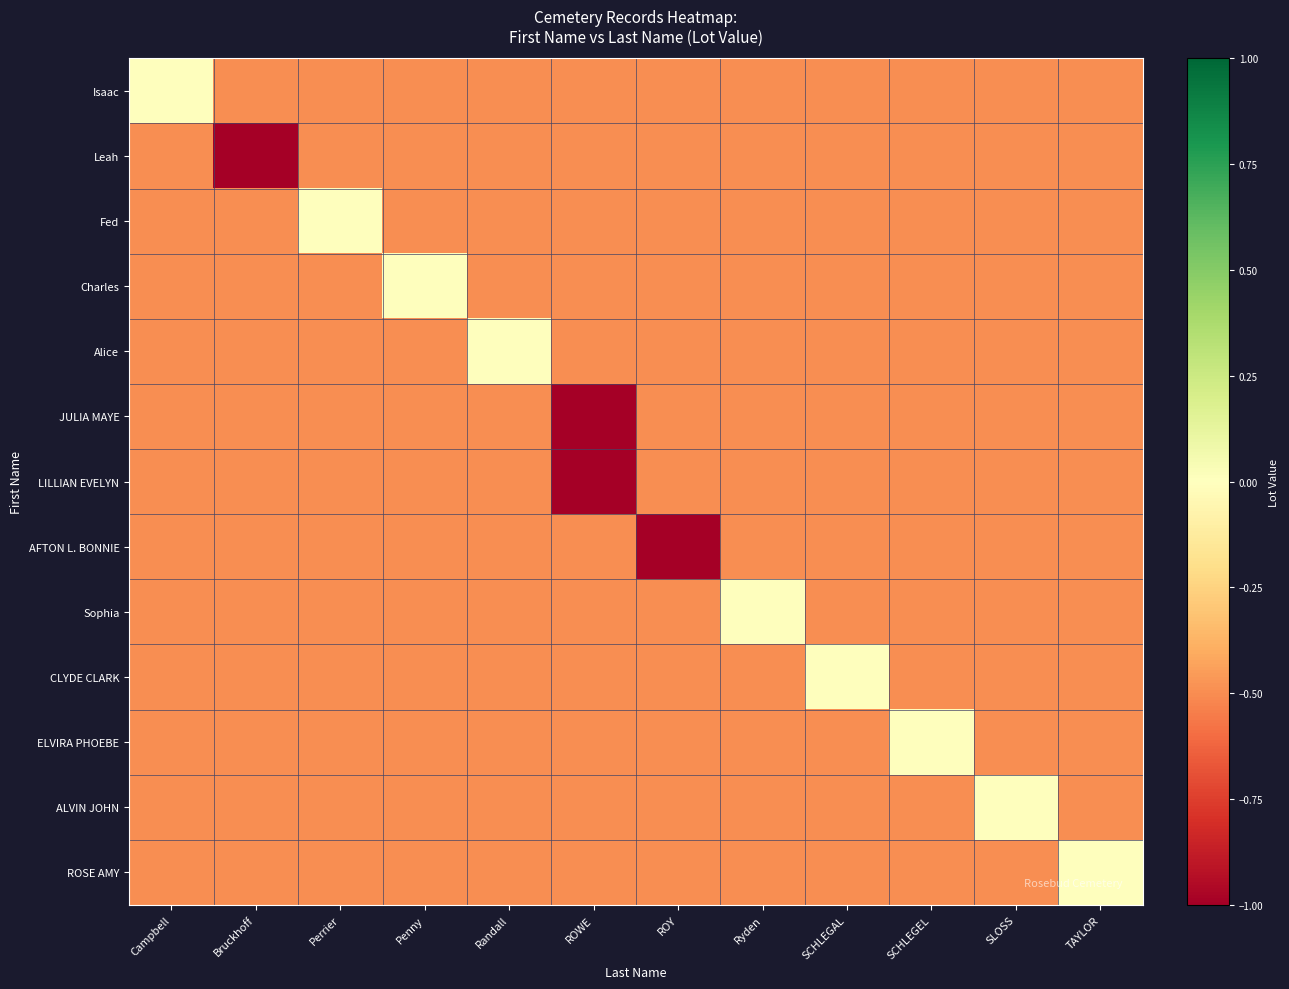

What is the total value across all series at SLOSS?

-6.0